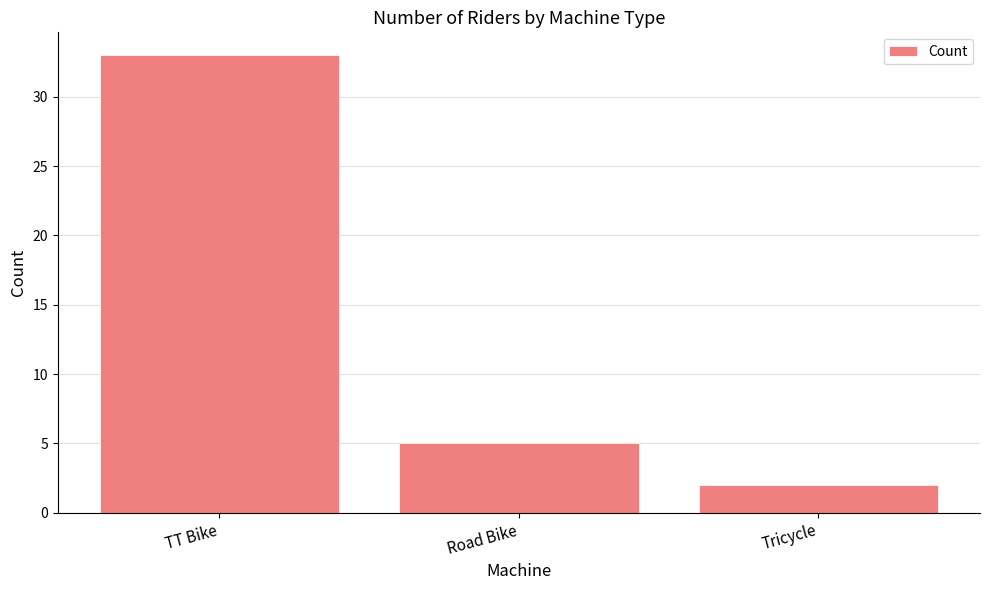

Reading right to left, transcribe all the data shown in this chart.

2	5	33